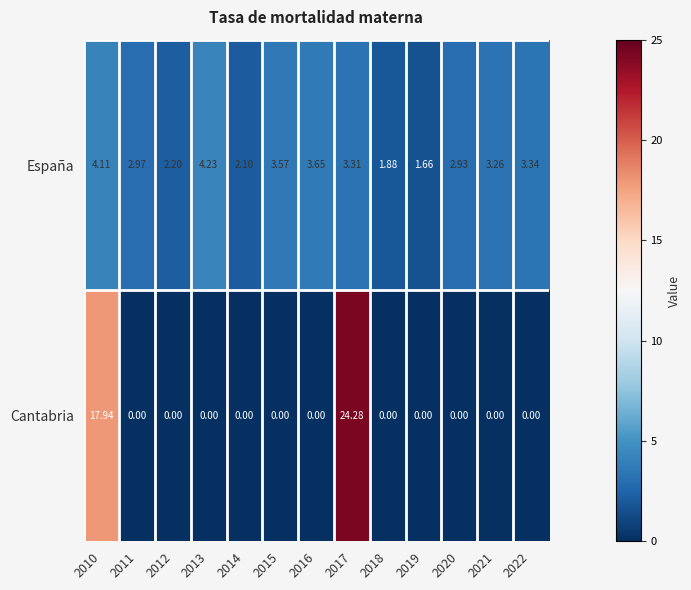

Rank the series at 2020 from highest to lowest value.

España, Cantabria